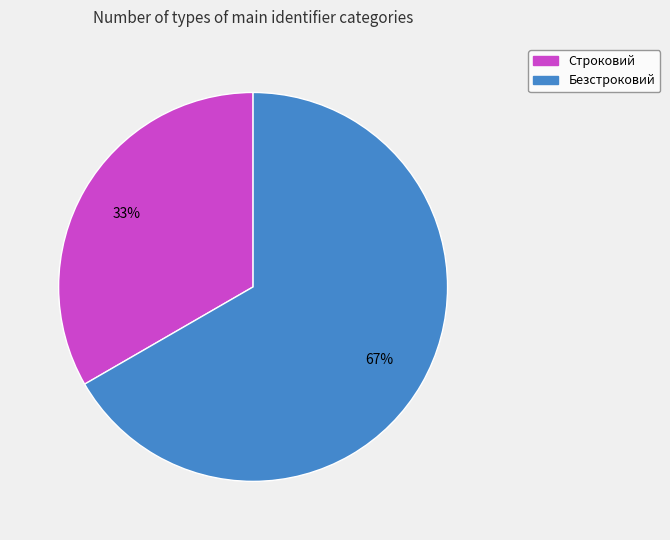

How many segments does this pie chart have?

2